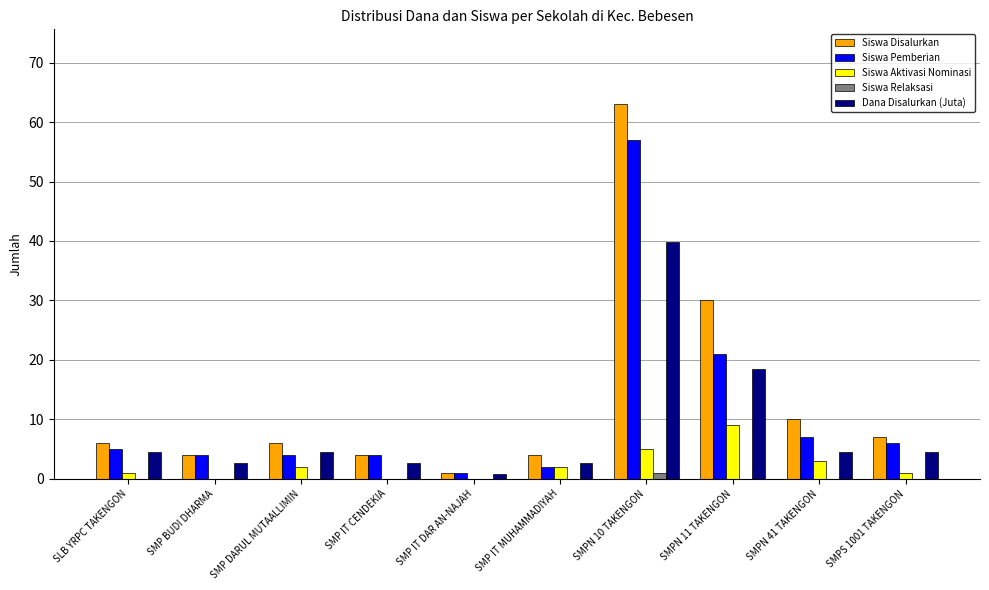

What is the approximate value of Siswa Disalurkan at SMP DARUL MUTAALLIMIN?

6.0